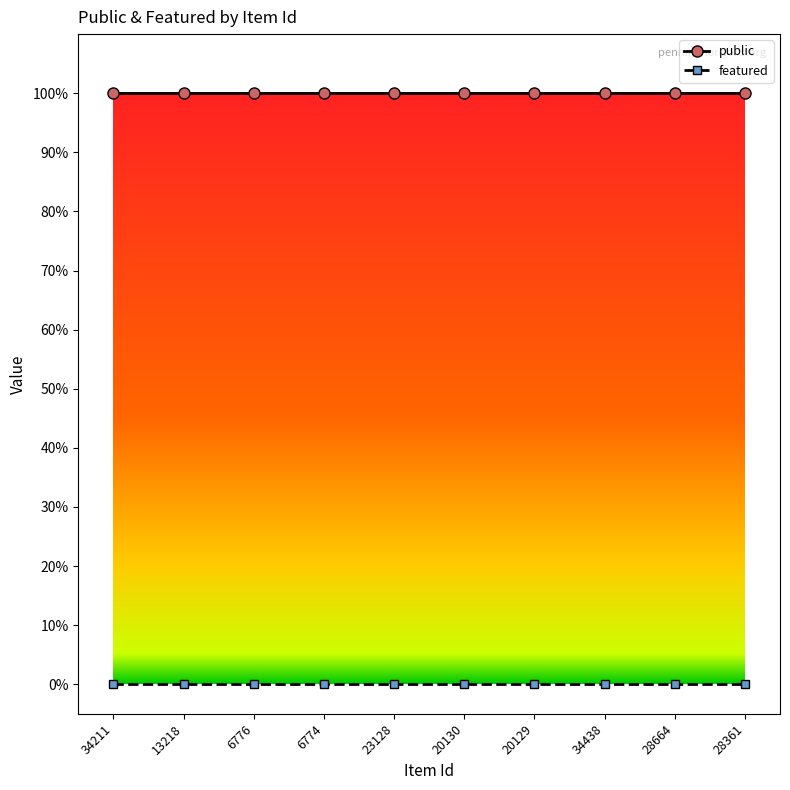

Rank the series by their maximum value, from highest to lowest.

public, featured